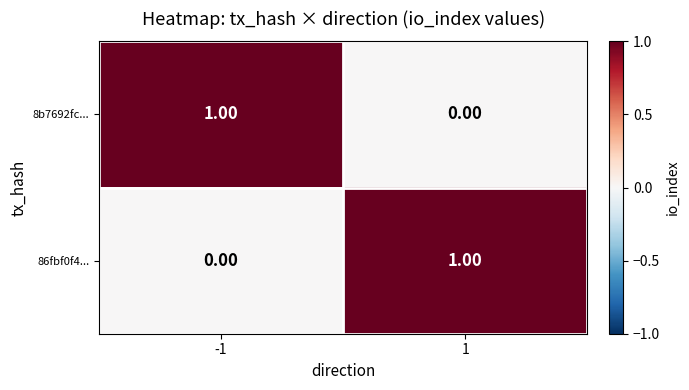

Is the value of 8b7692fc... at -1 greater than the value of 86fbf0f4... at -1?

Yes